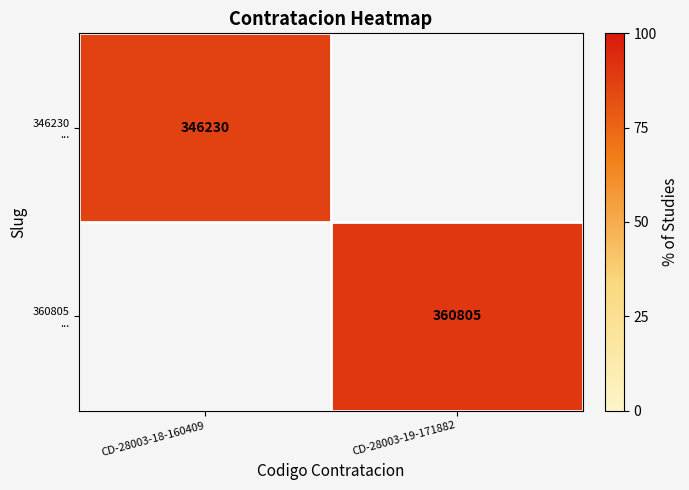

What is the minimum value shown in the chart?

346230.0